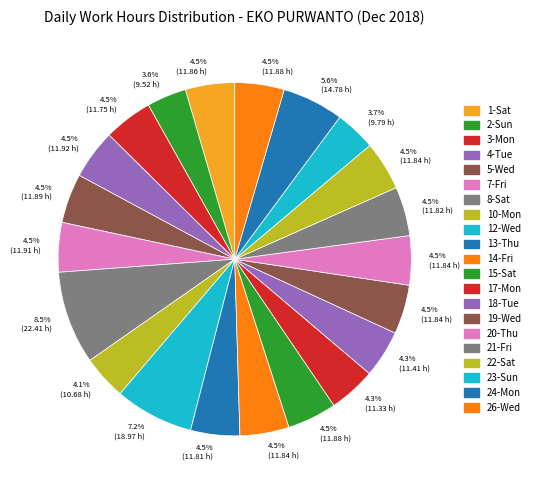

Count the number of slices in the pie.

21